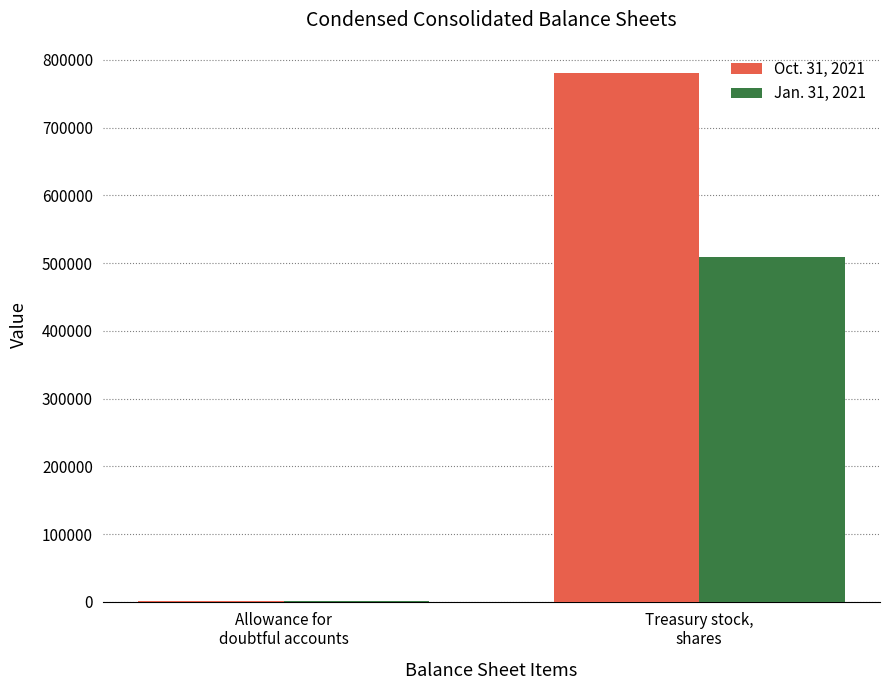

What is the maximum value shown in the chart?

780266